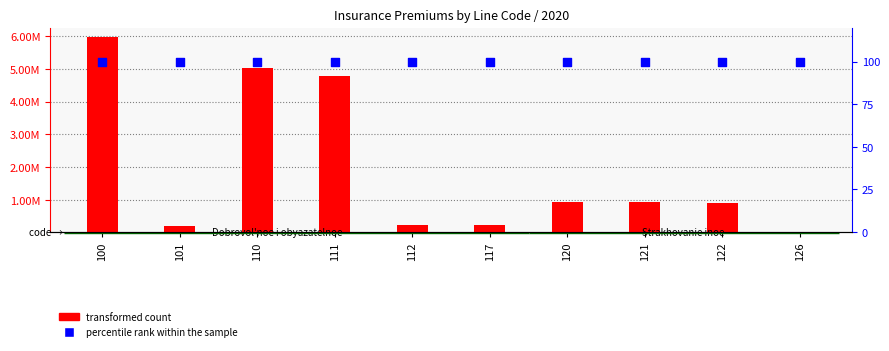

What are all the series names shown in the legend?

transformed count, percentile rank within the sample